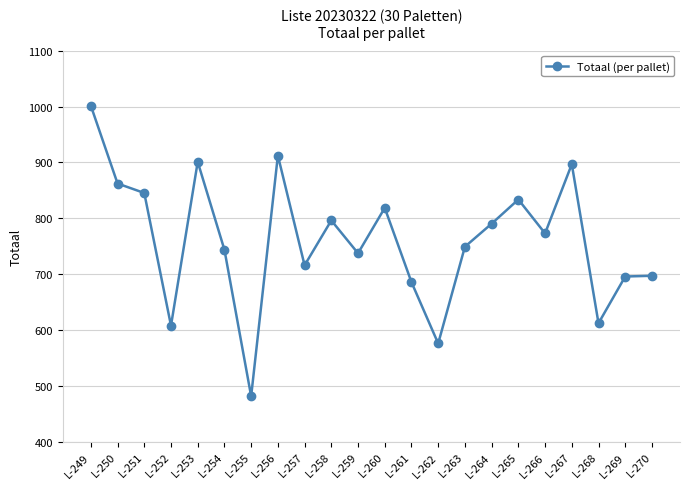

Approximately how many times larger is the value at L-254 compared to L-252?

1.2